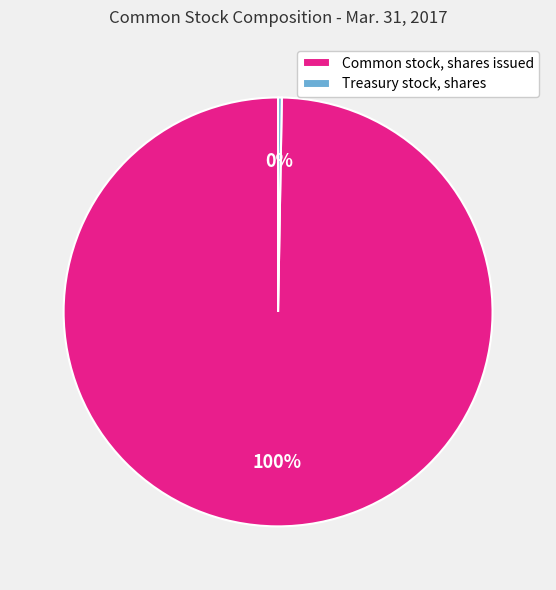

Which category has the smallest portion of the pie?

Treasury stock, shares